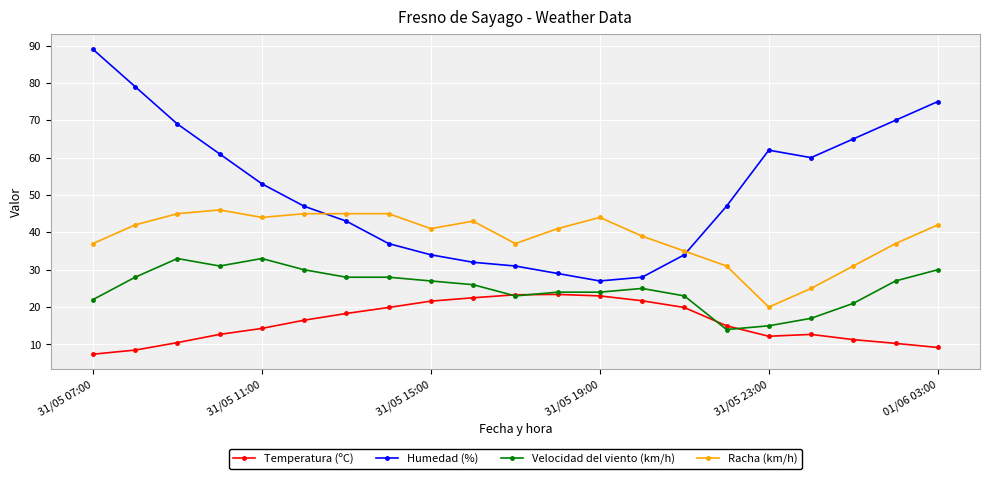

True or false: Velocidad del viento (km/h) and Humedad (%) cross at least once.

False